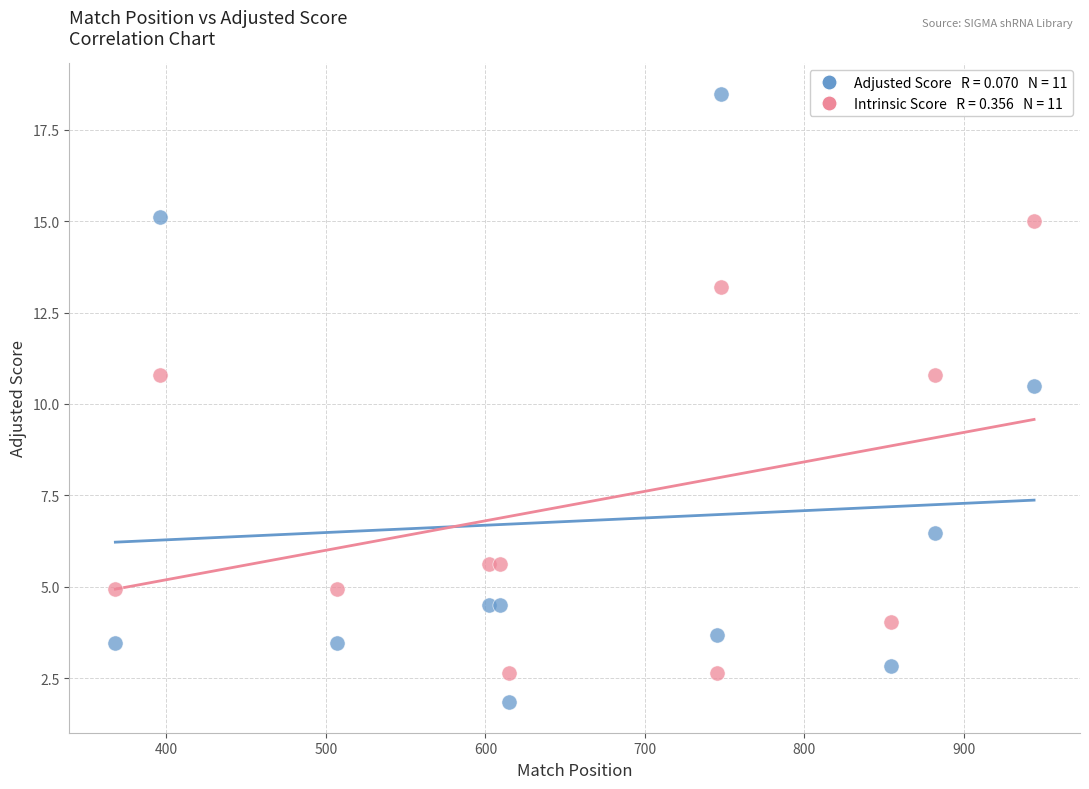

Across all data points, what is the range of Y values (max minus min)?

16.6